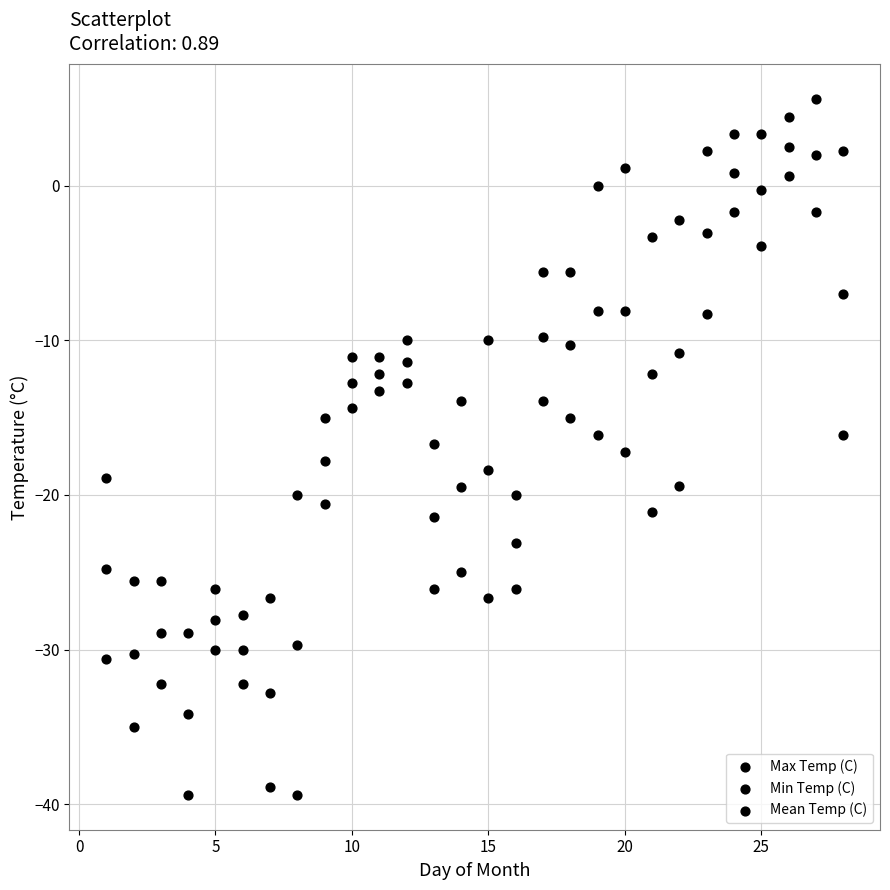

How many data points are displayed?

84